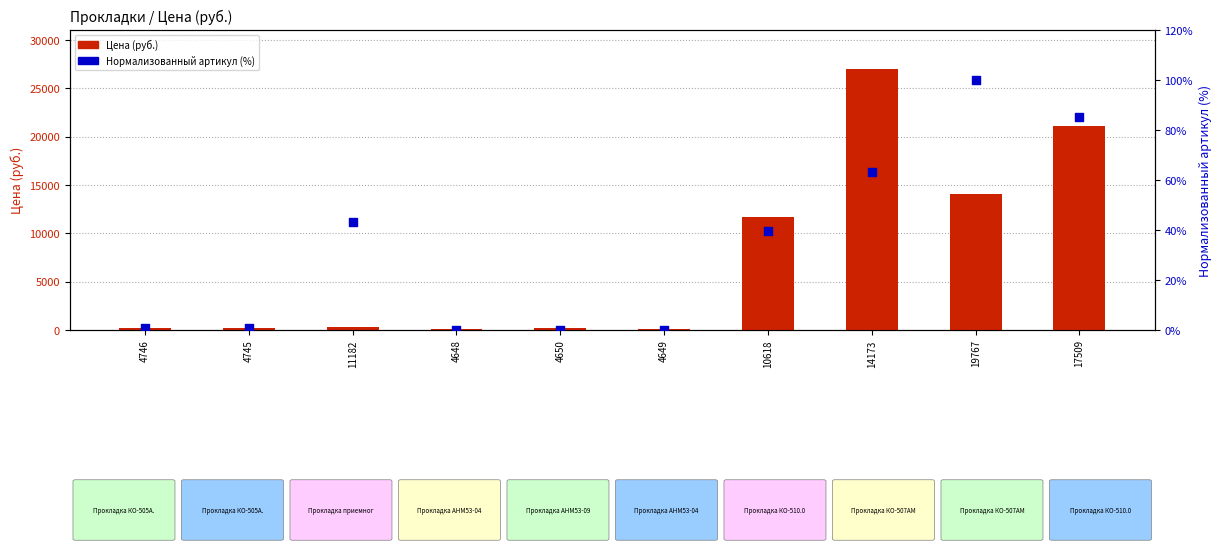

Which series contains the lowest Y value?

Нормализованный артикул (%)